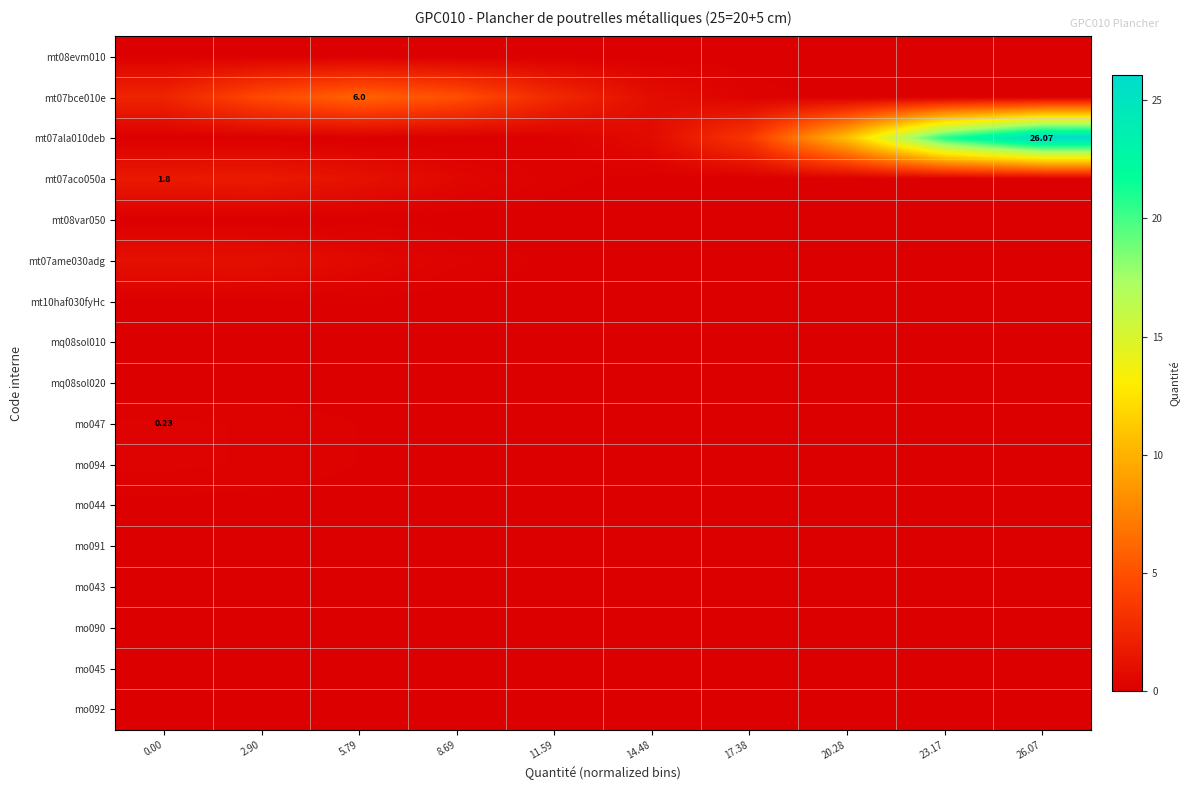

Count the number of categories in the chart.

10